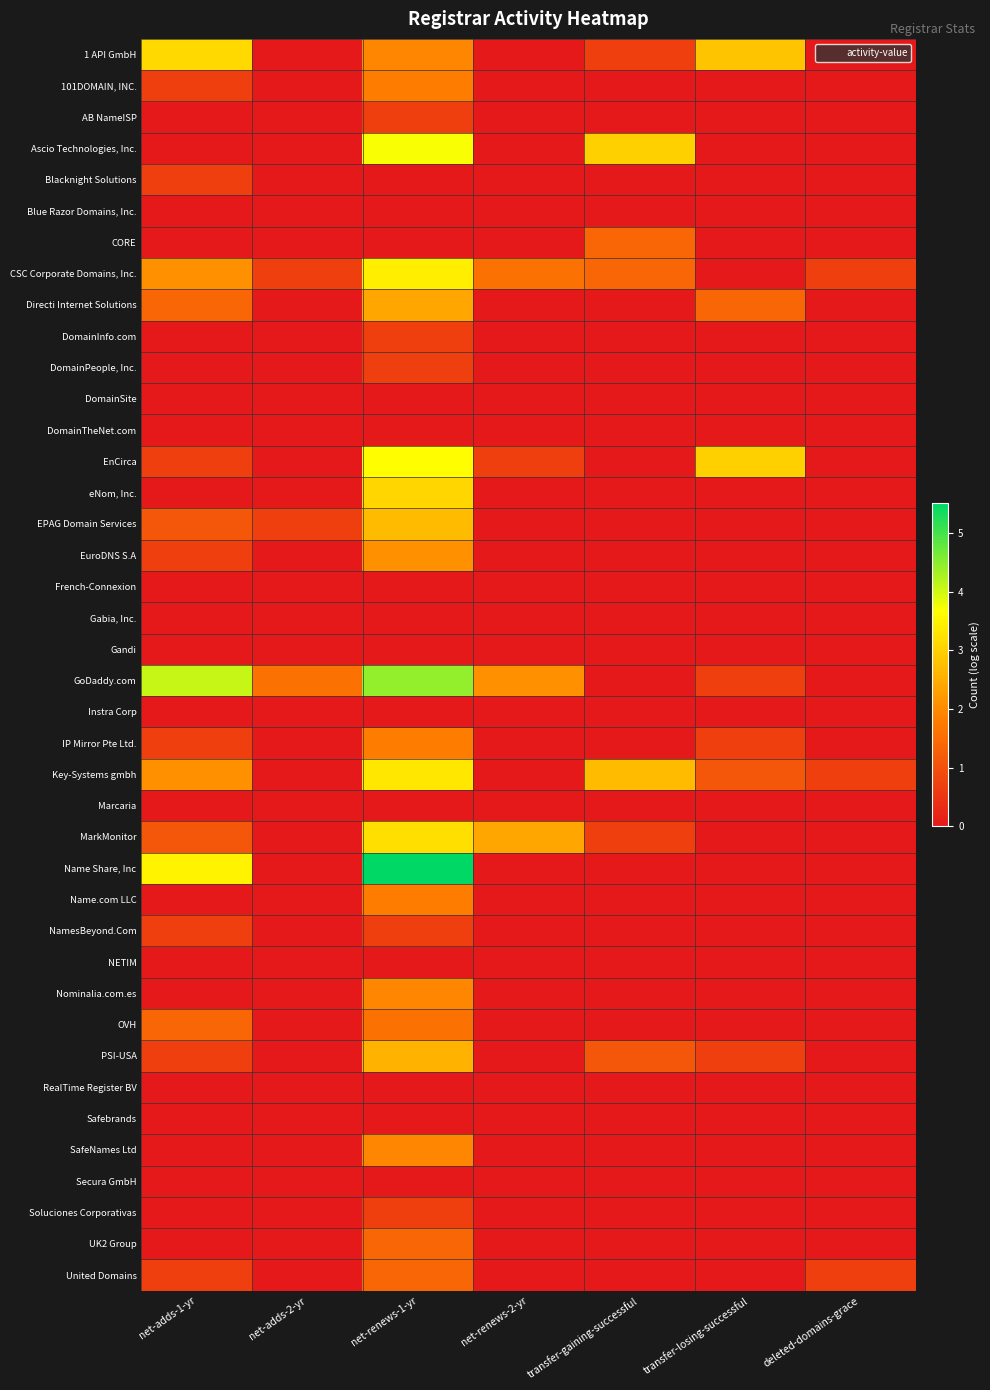

What is the greatest value displayed?

5.5